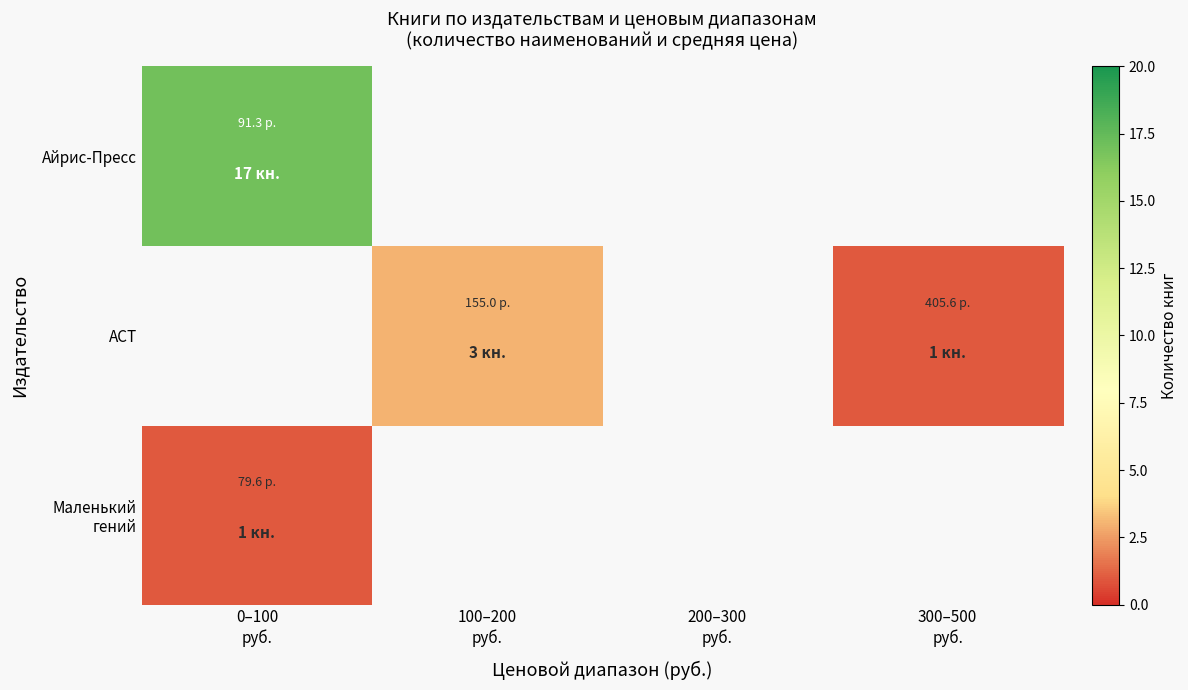

Which series has the largest range (max minus min)?

Маленький гений